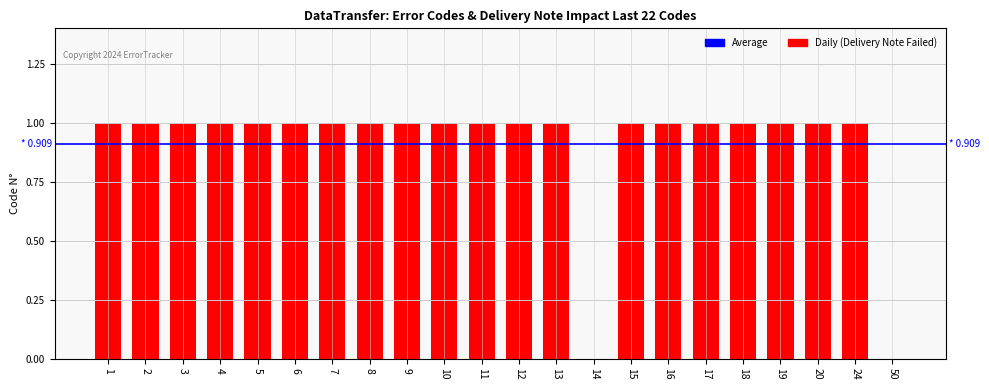

Is it true that the value at 12 is 0?

False